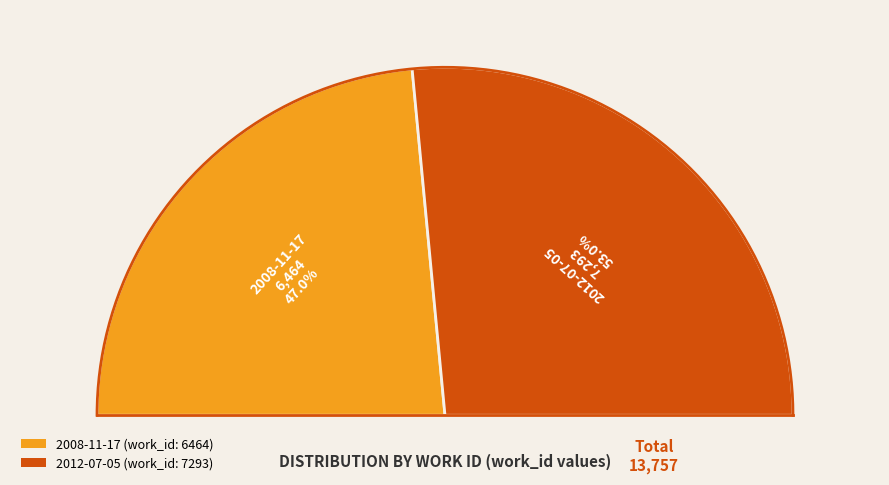

Is it true that 2012-07-05 is 67% of the pie?

False